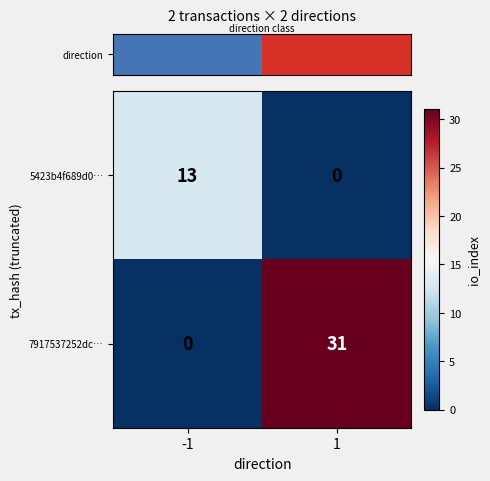

What is the difference between the 7917537252dc… values at 1 and -1?

31